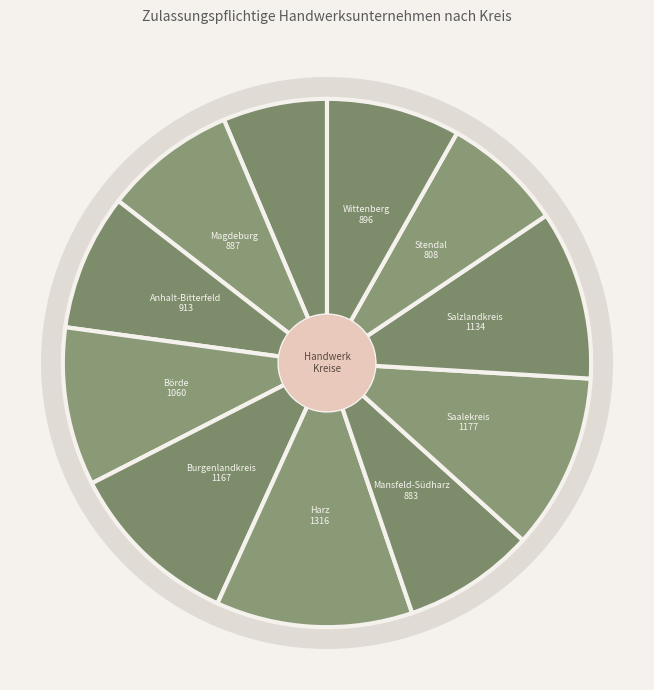

How many segments does this pie chart have?

11